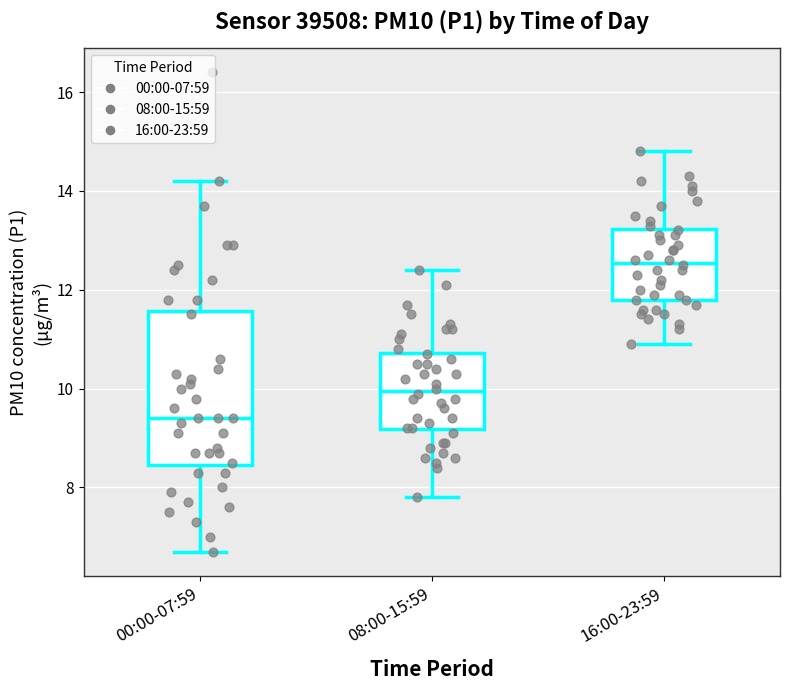

Which box has the highest median line?

16:00-23:59